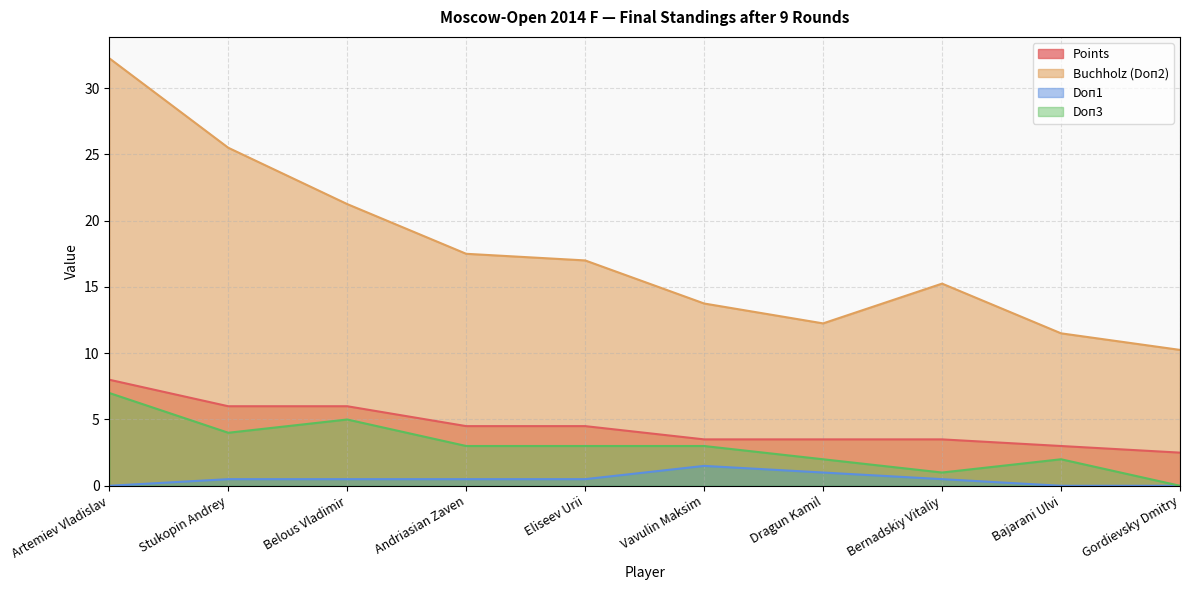

The Buchholz (Doп2) series shows 22.5 at Eliseev Urii. True or false?

False